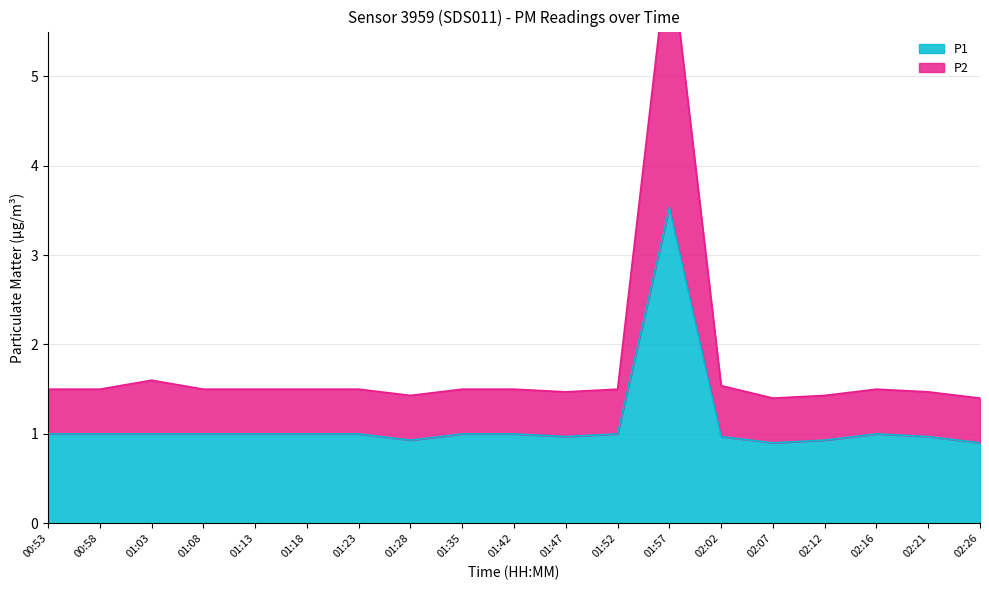

Which series changed the most between 01:57 and 02:02?

P2